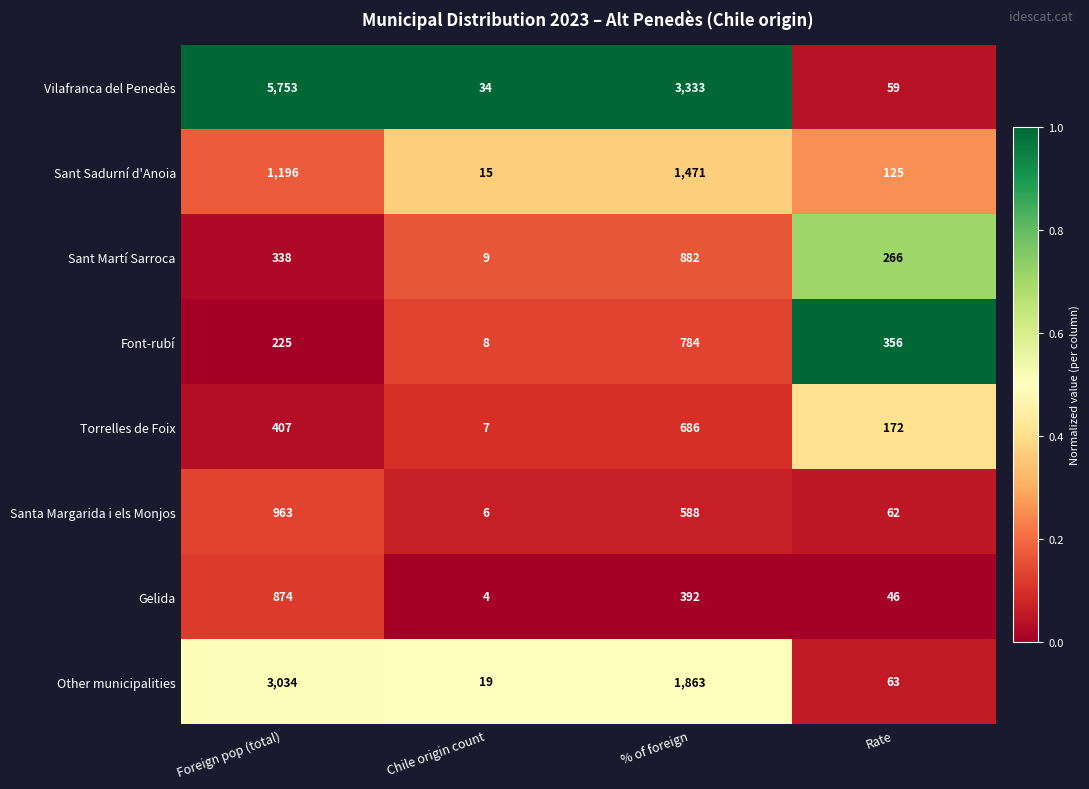

Between Chile origin count and Rate, which series saw the biggest shift?

Font-rubí